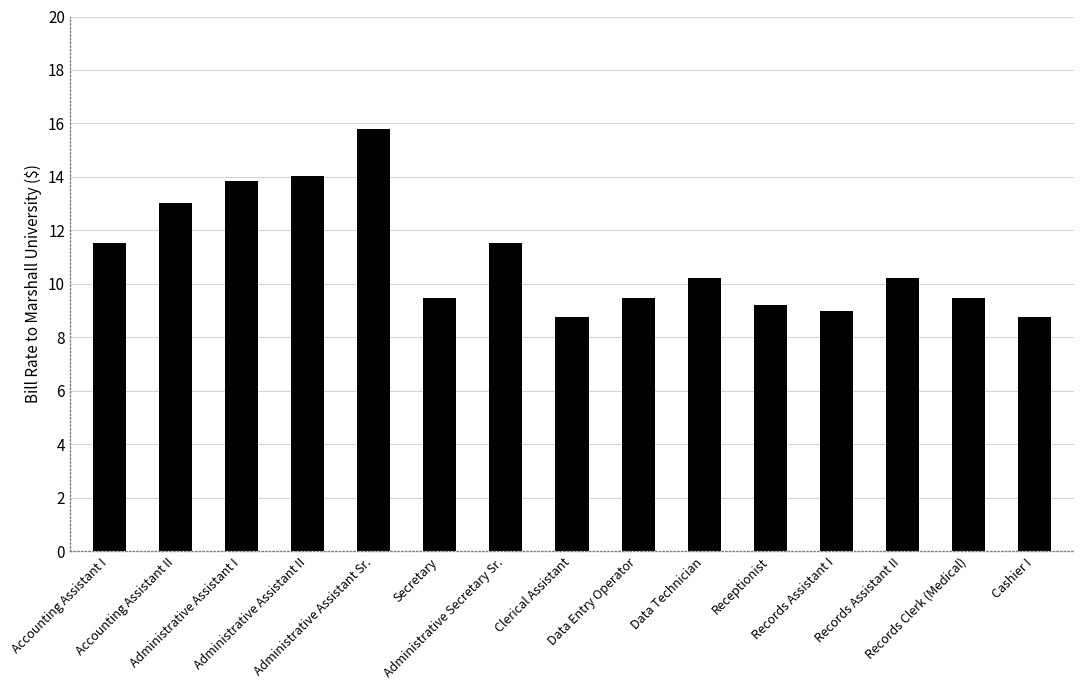

Where does the data first go above 10?

Accounting Assistant I